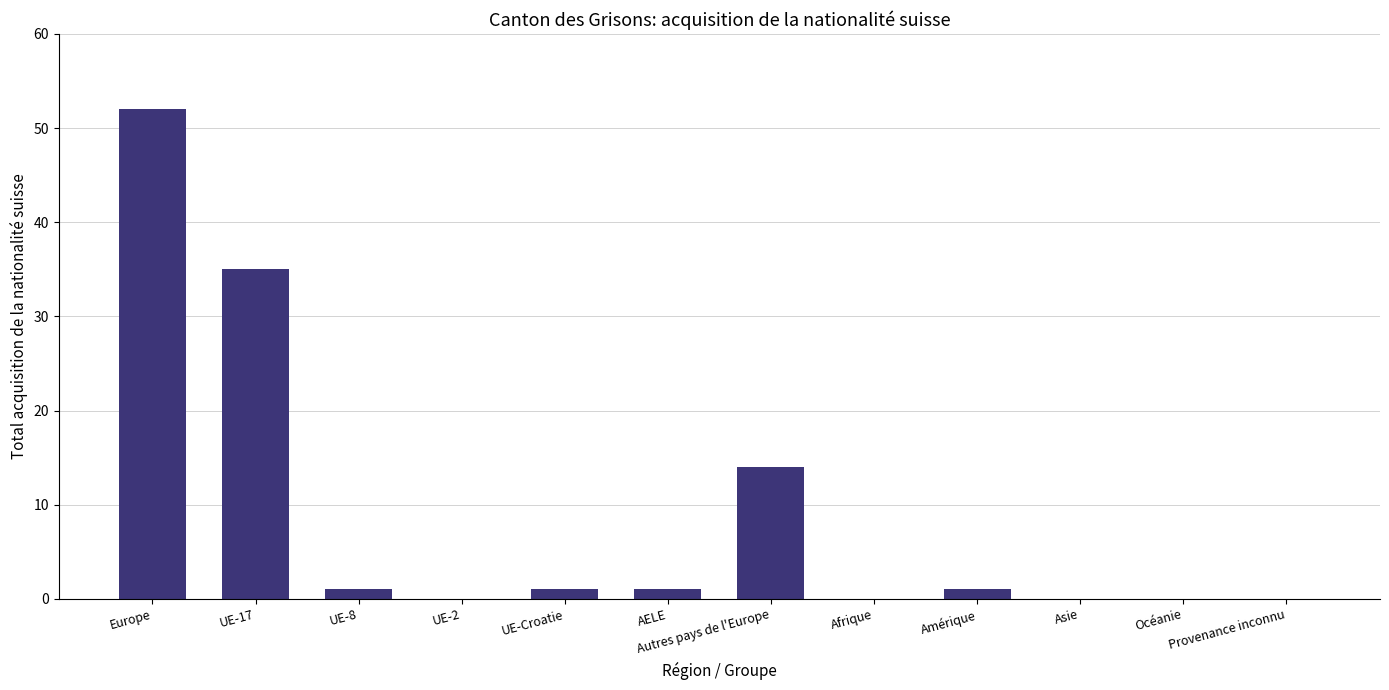

Reading left to right, extract all data points from this chart.

Europe=52	UE-17=35	UE-8=1	UE-2=0	UE-Croatie=1	AELE=1	Autres pays de l'Europe=14	Afrique=0	Amérique=1	Asie=0	Océanie=0	Provenance inconnu=0